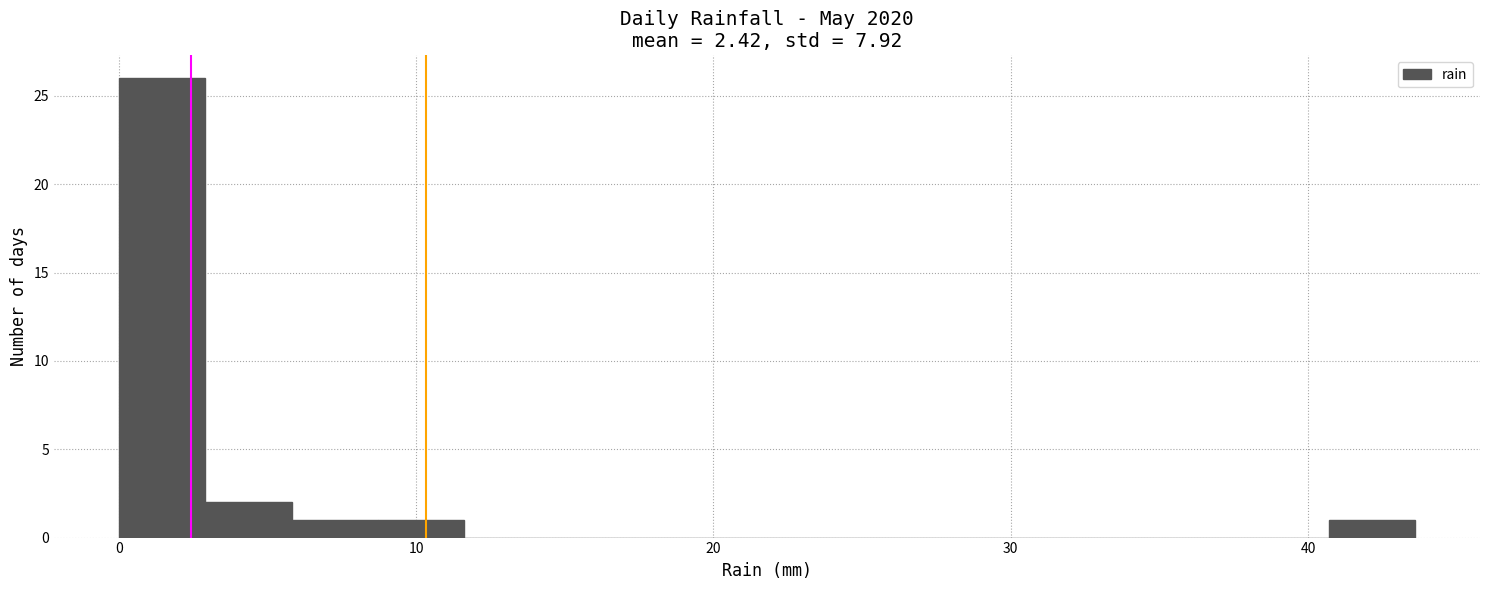

Around what value on the x-axis is the tallest bar? Give the approximate position of its centre, as read against the axis.

1